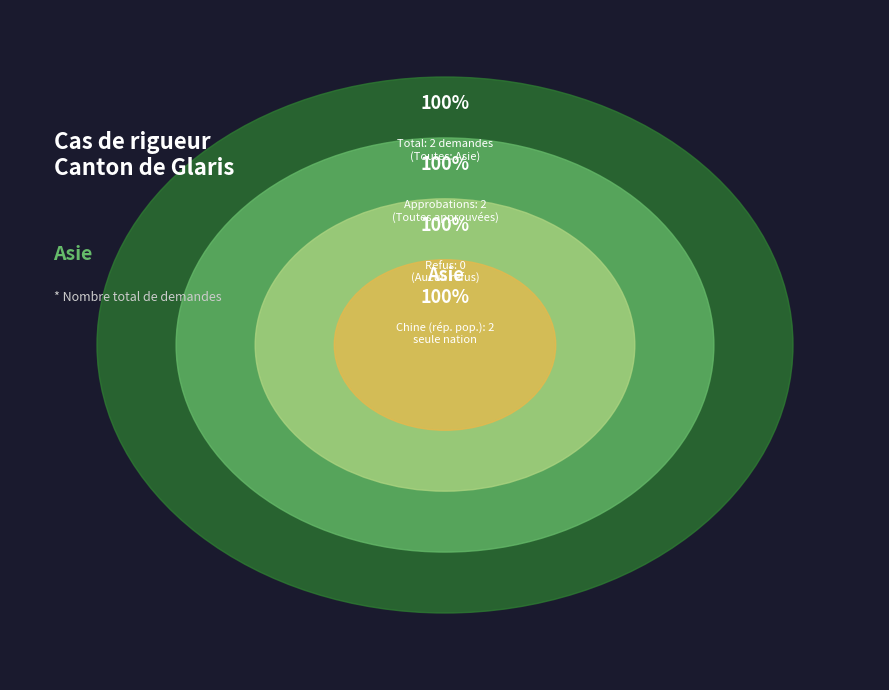

True or false: Océanie accounts for 1% of the total.

False